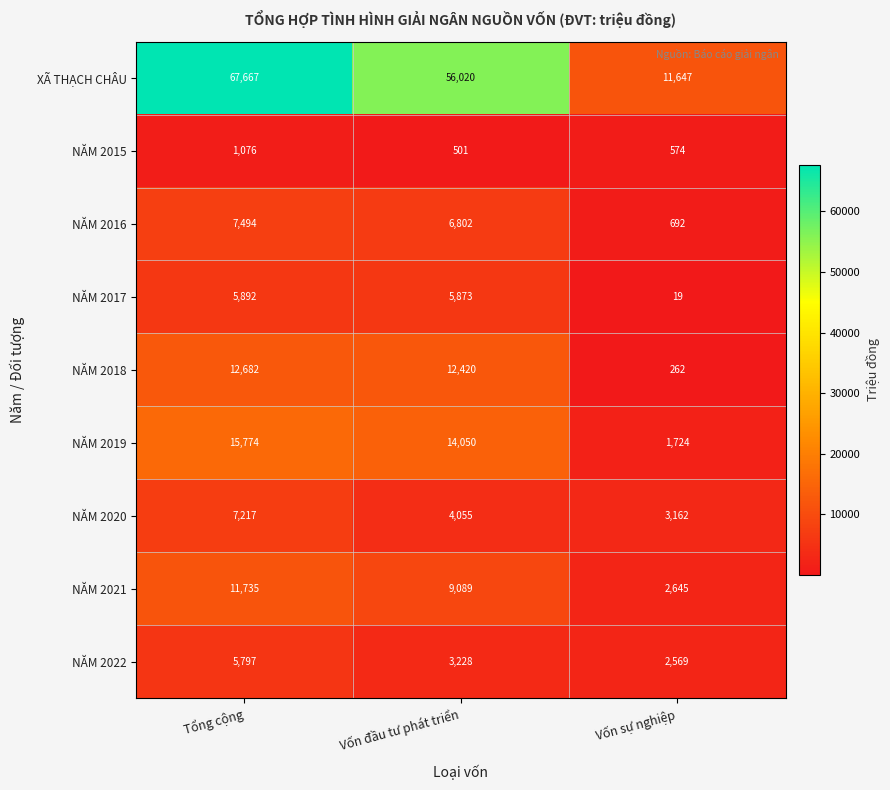

What is the sum of all NĂM 2021 values?

23469